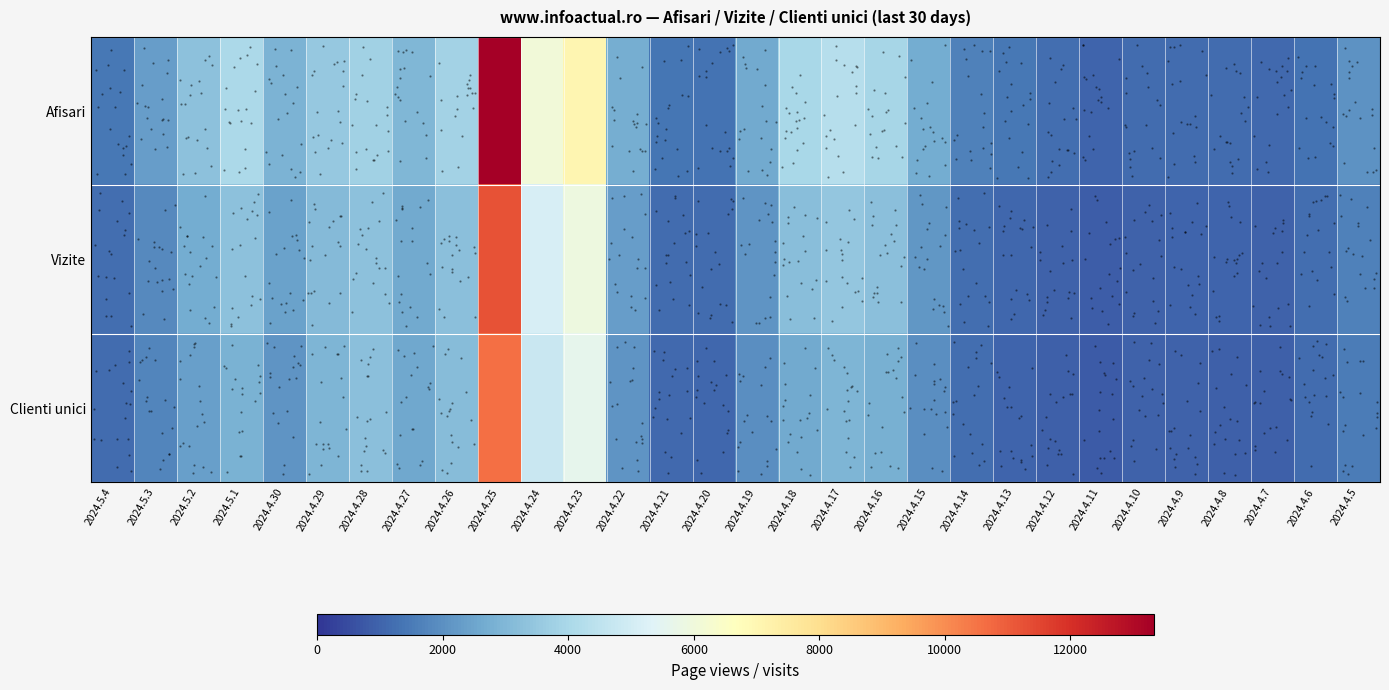

List the labels in order of Vizite value, largest first.

2024.4.25, 2024.4.23, 2024.4.24, 2024.4.17, 2024.5.1, 2024.4.28, 2024.4.16, 2024.4.26, 2024.4.18, 2024.4.29, 2024.5.2, 2024.4.27, 2024.4.30, 2024.4.22, 2024.4.15, 2024.4.19, 2024.5.3, 2024.4.5, 2024.4.14, 2024.5.4, 2024.4.6, 2024.4.21, 2024.4.20, 2024.4.13, 2024.4.9, 2024.4.8, 2024.4.10, 2024.4.7, 2024.4.12, 2024.4.11